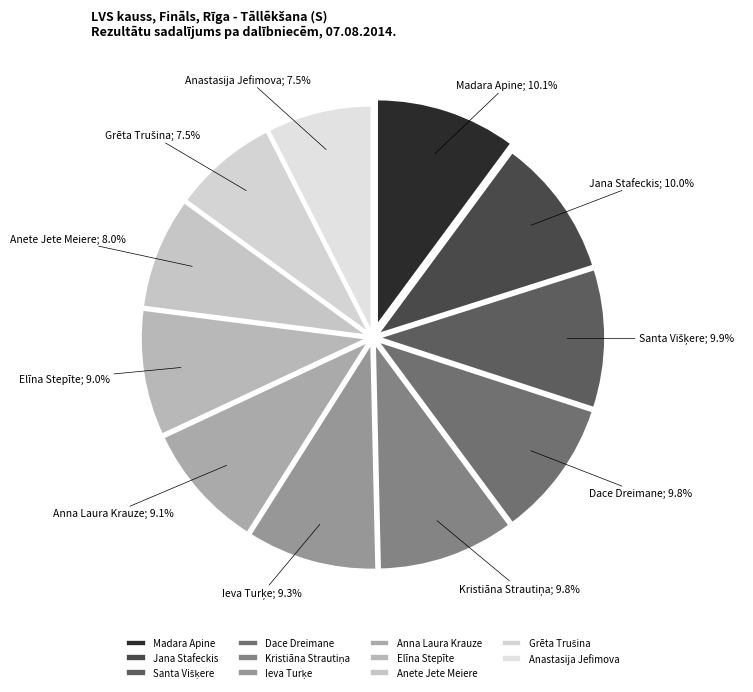

Rank the categories by value from lowest to highest.

Anastasija Jefimova, Grēta Trušina, Anete Jete Meiere, Elīna Stepīte, Anna Laura Krauze, Ieva Turķe, Kristiāna Strautiņa, Dace Dreimane, Santa Višķere, Jana Stafeckis, Madara Apine